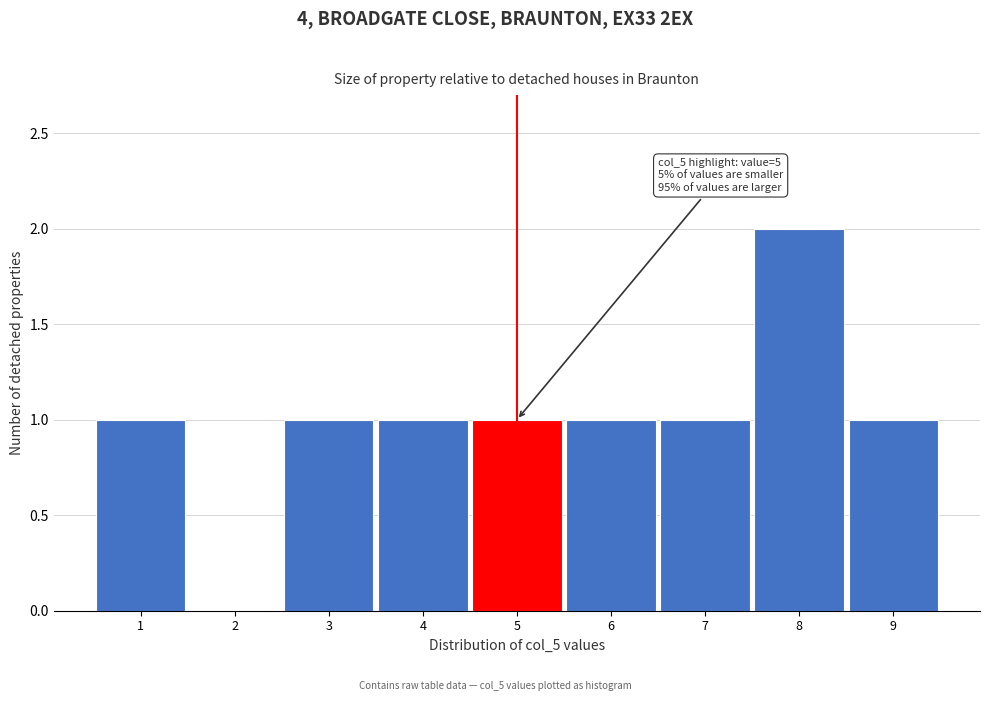

Over which range of the x-axis is the bar tallest?

7.5 to 8.5